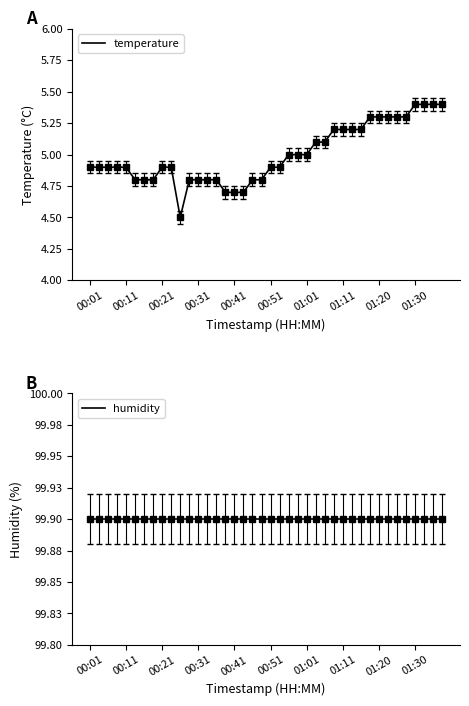

What is the minimum value for humidity?

99.9